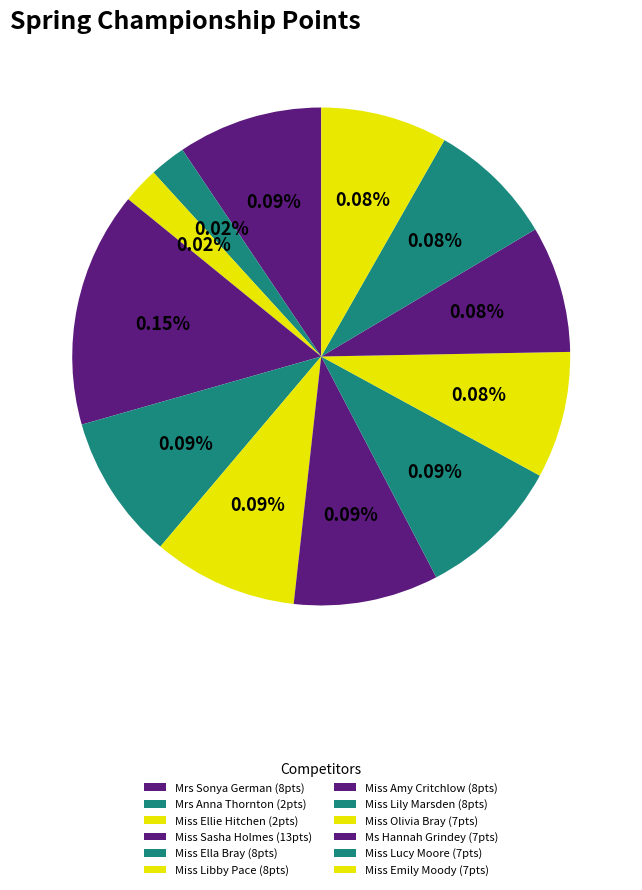

What percentage is NOT represented by Miss Emily Moody?

91.8%